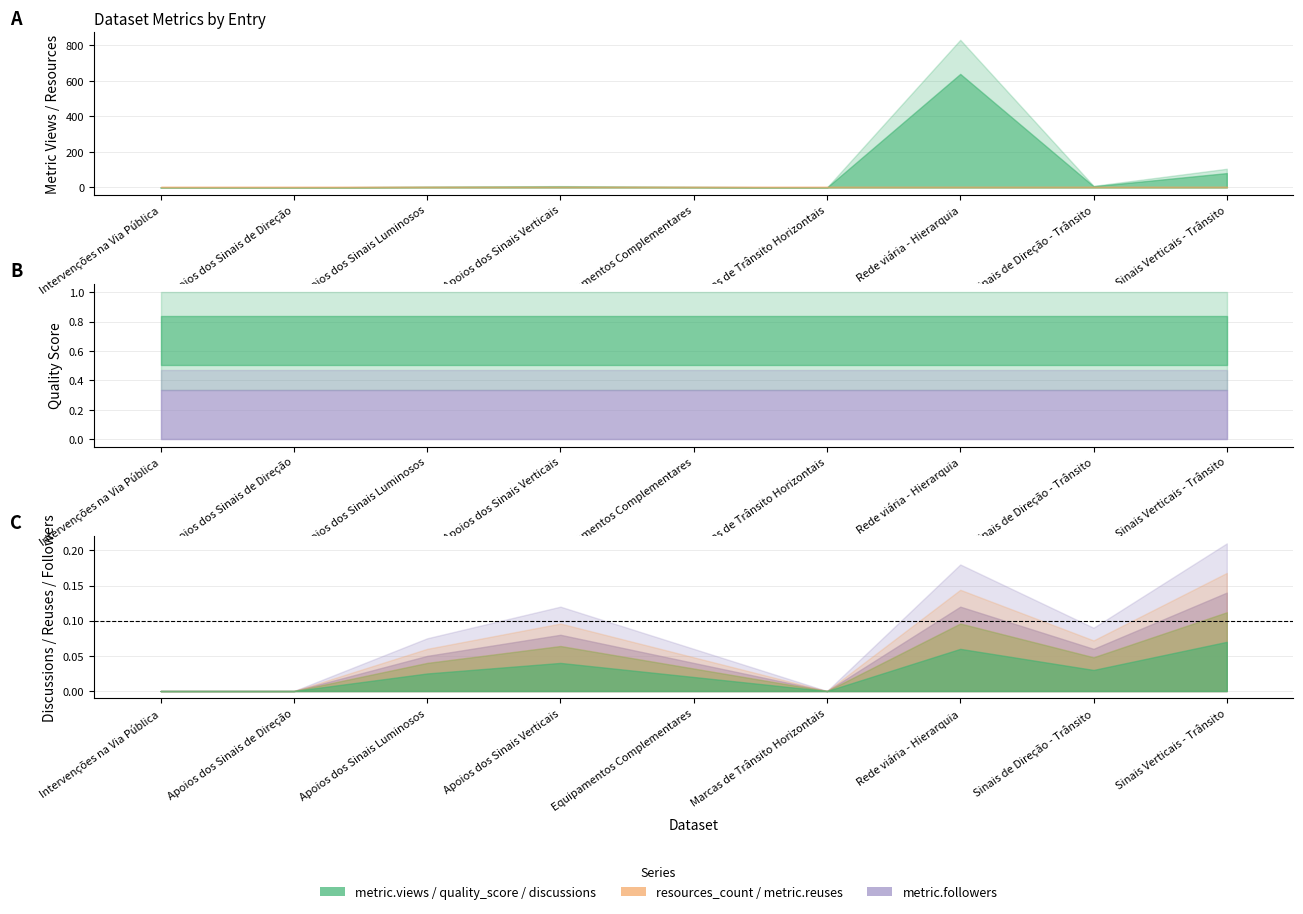

Which has a higher value, Marcas de Trânsito Horizontais or Equipamentos Complementares?

Equipamentos Complementares